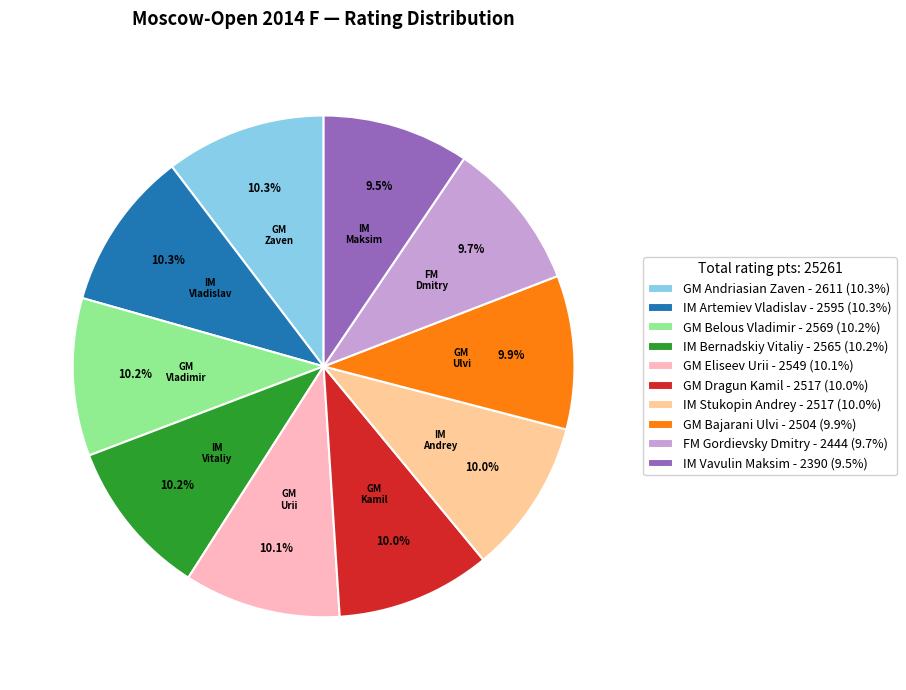

Approximately how many times larger is the value at GM Belous Vladimir - 2569 (10.2%) compared to FM Gordievsky Dmitry - 2444 (9.7%)?

1.1